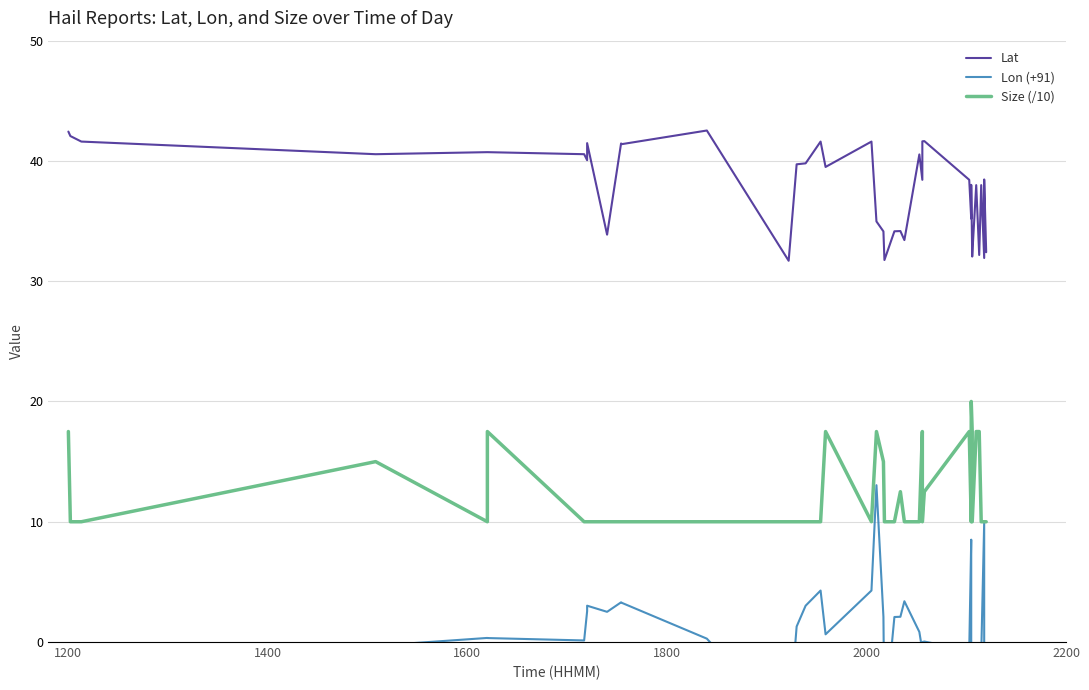

Which series has the largest range (max minus min)?

Lon (+91)